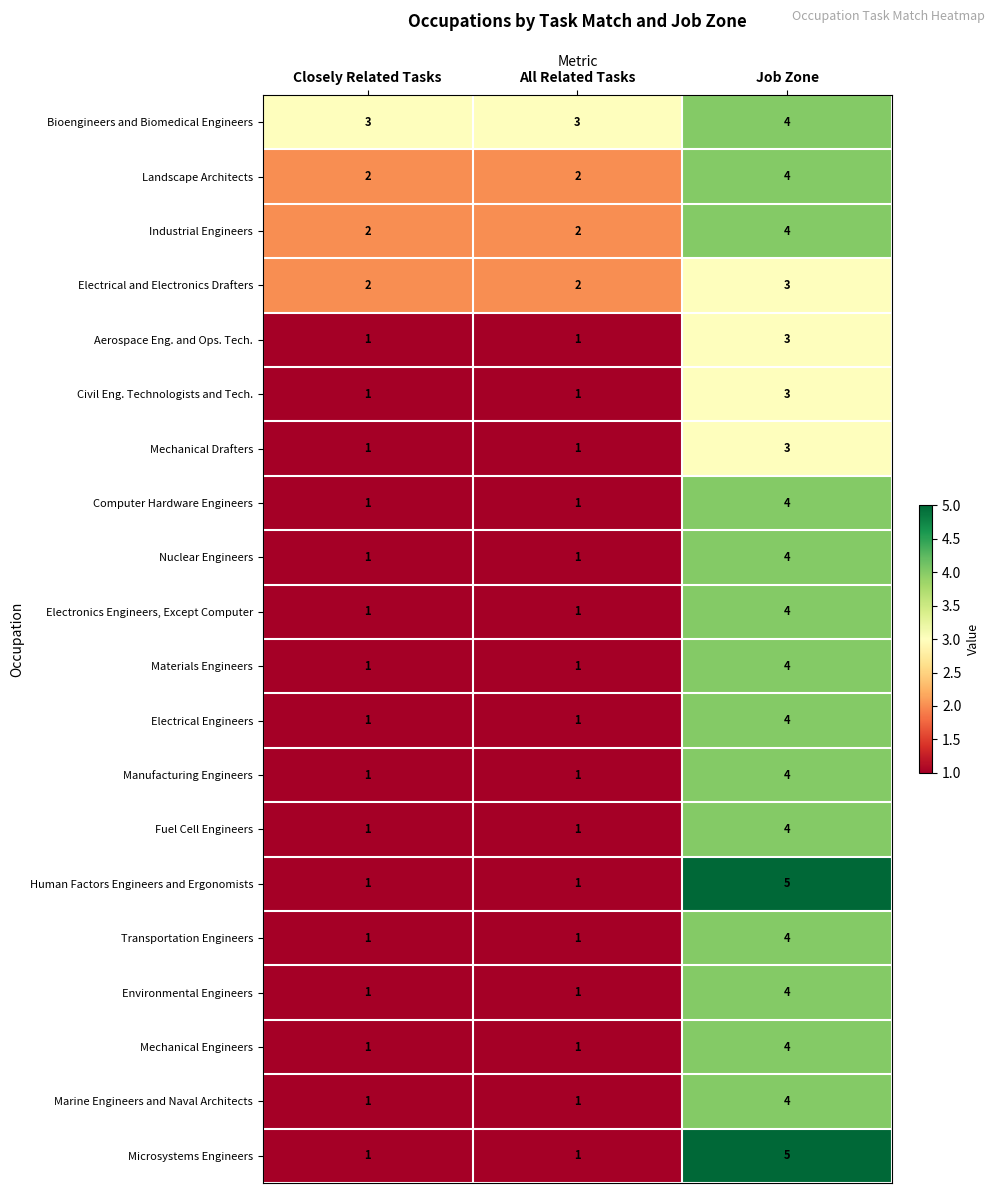

How many data points does each series have?

3